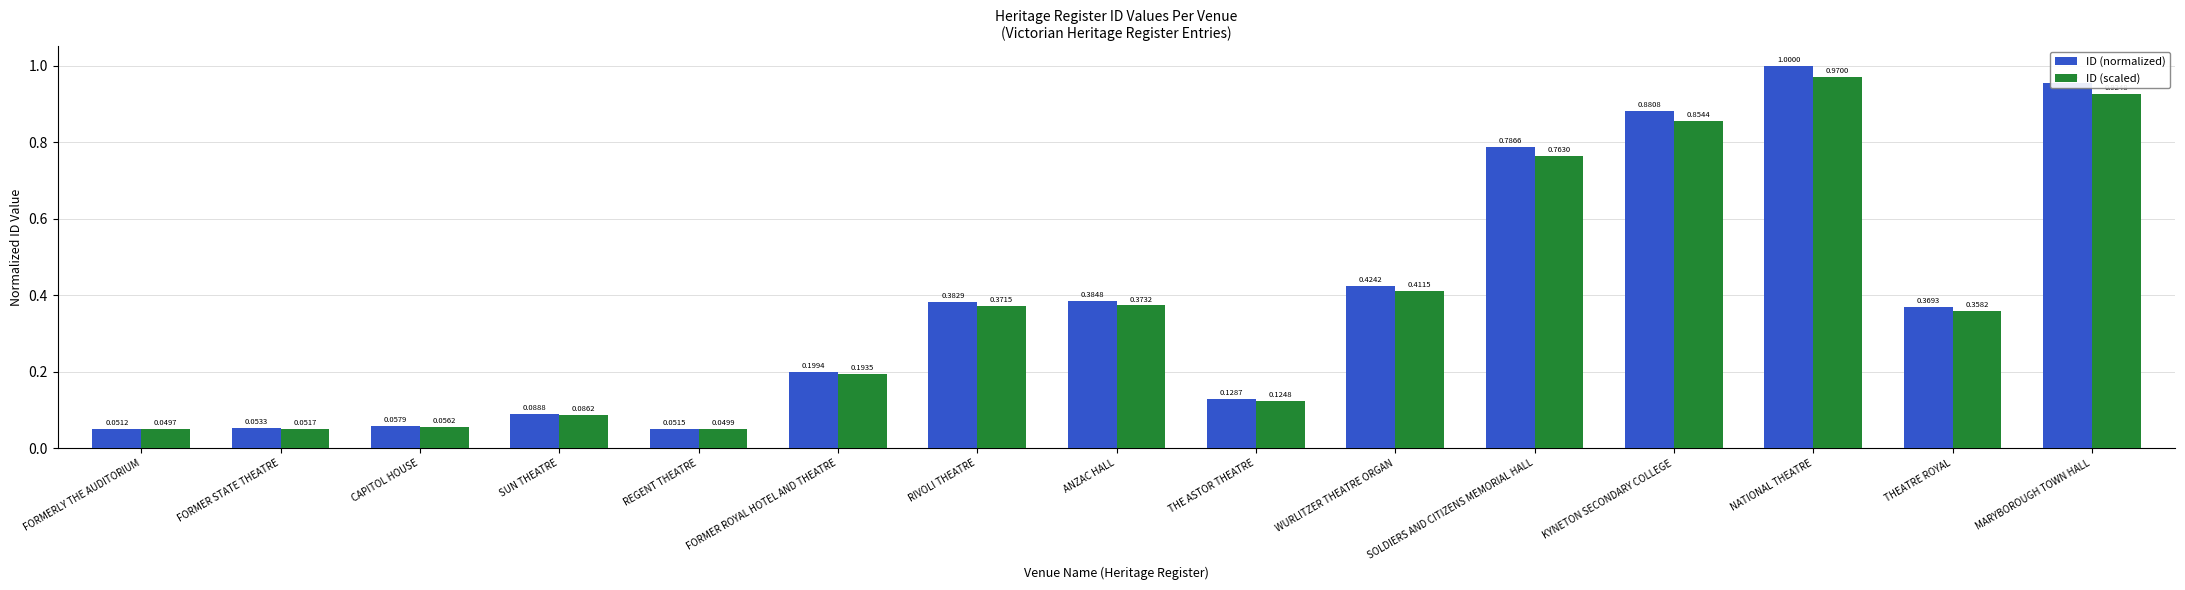

What is the label of the 10th bar from the left?

WURLITZER THEATRE ORGAN